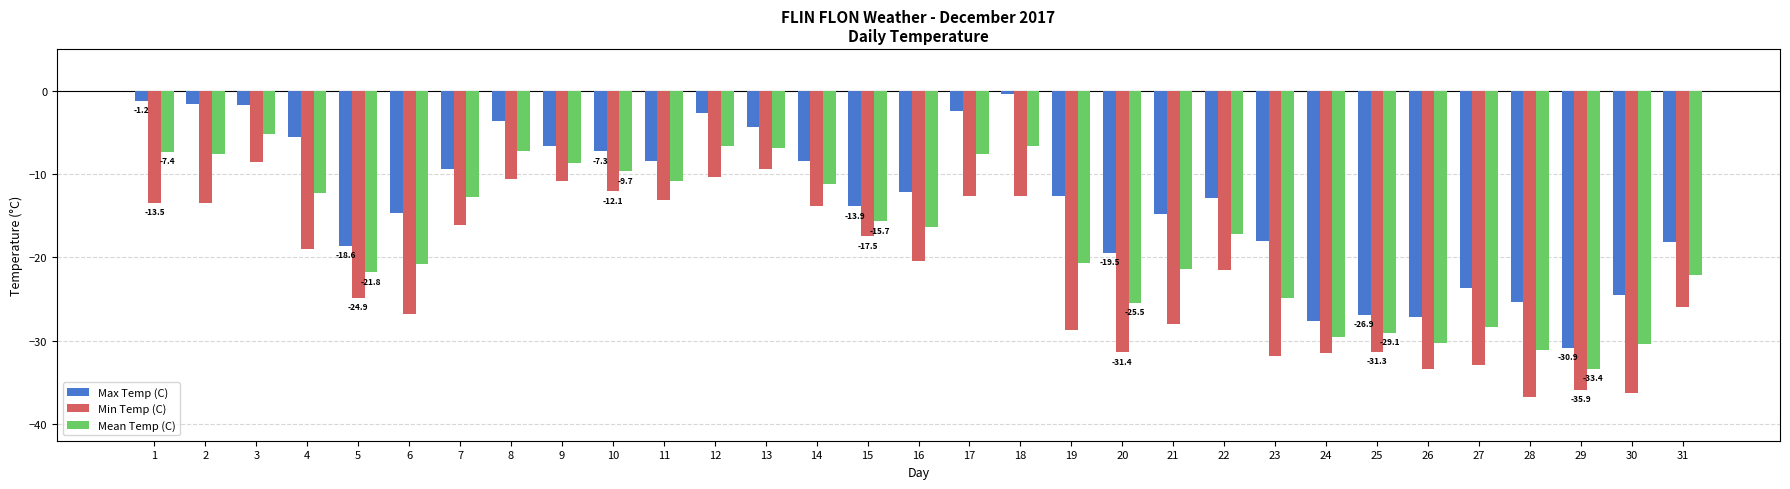

At which label does Min Temp (C) reach its minimum?

28